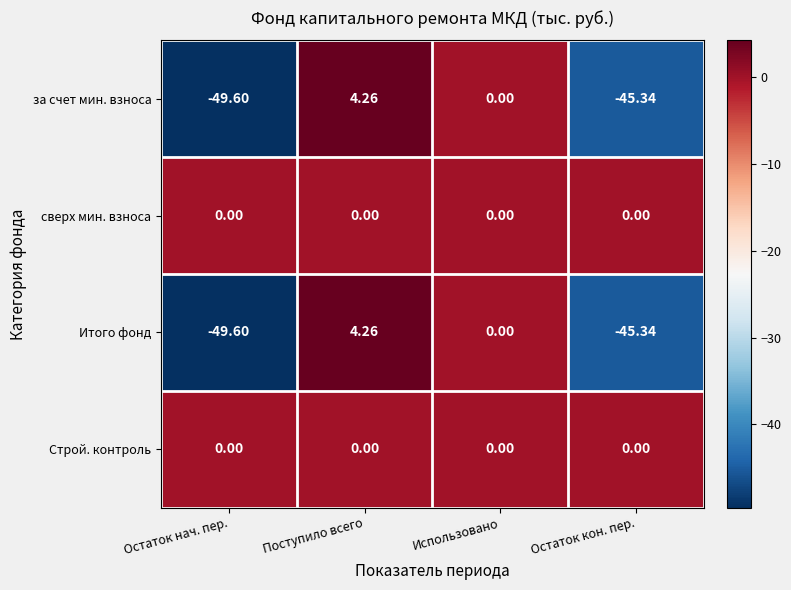

How many categories are shown in the chart?

4